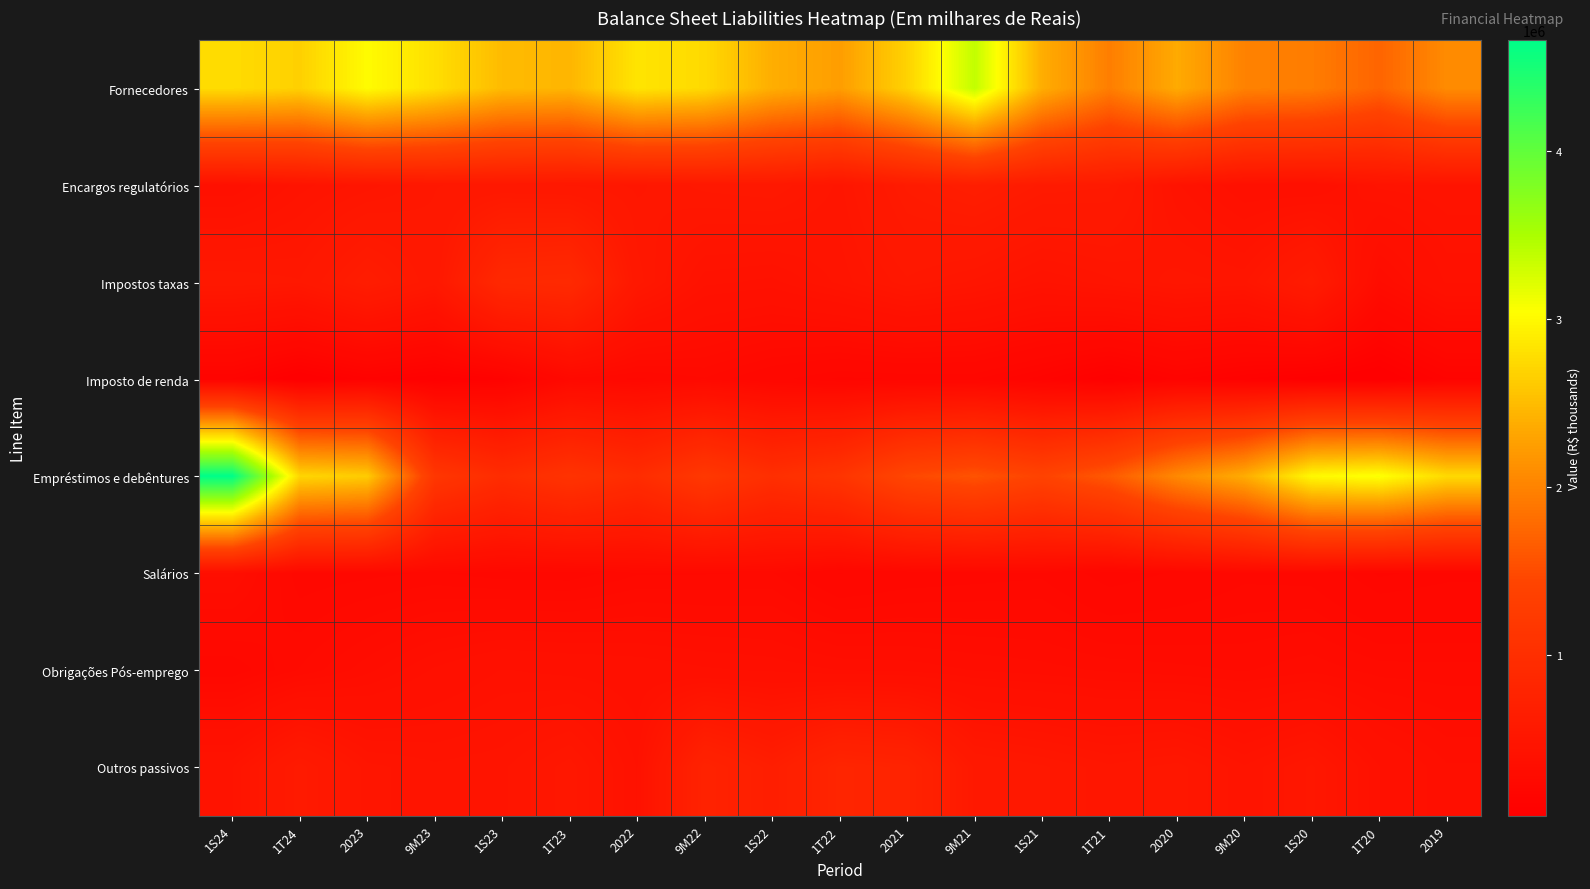

What is the spread (max minus min) of values at 1T22?

2057821